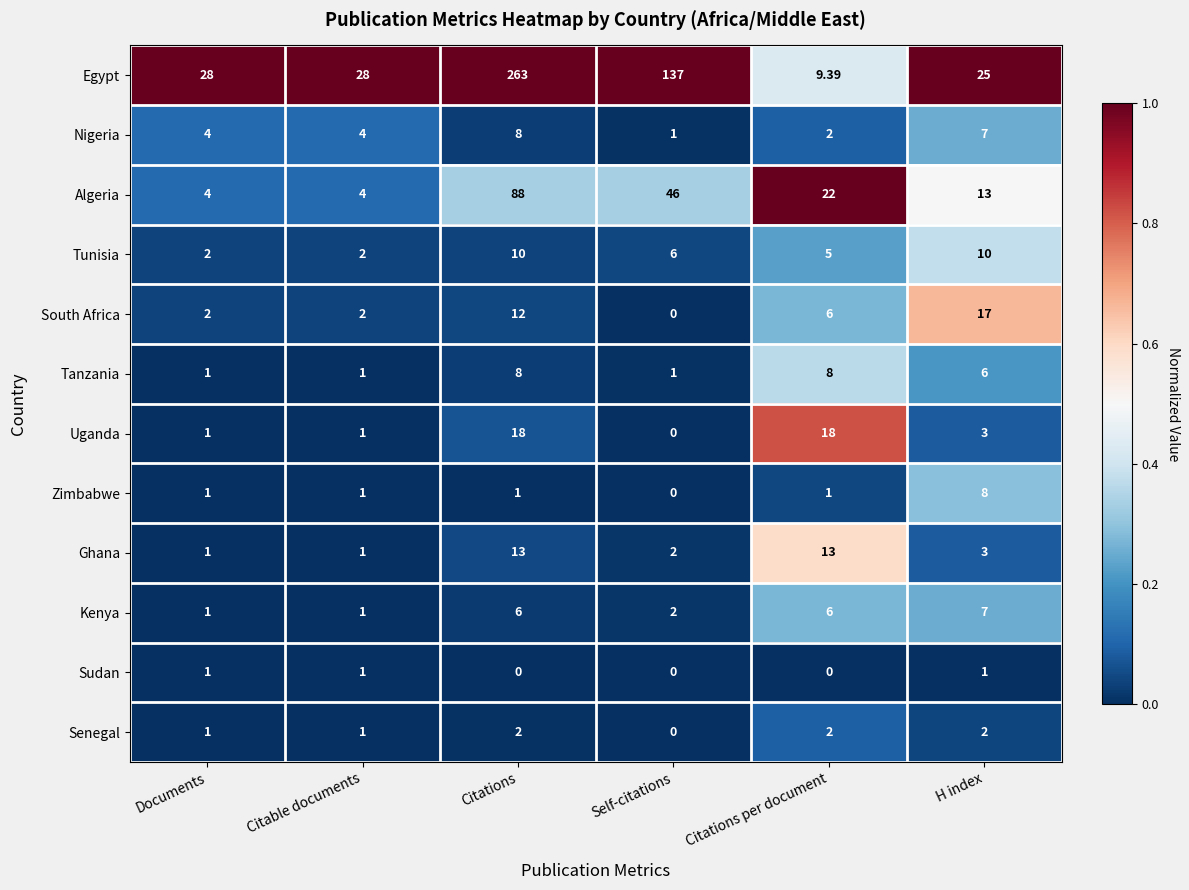

At which category is the sum across all series the highest?

Citations